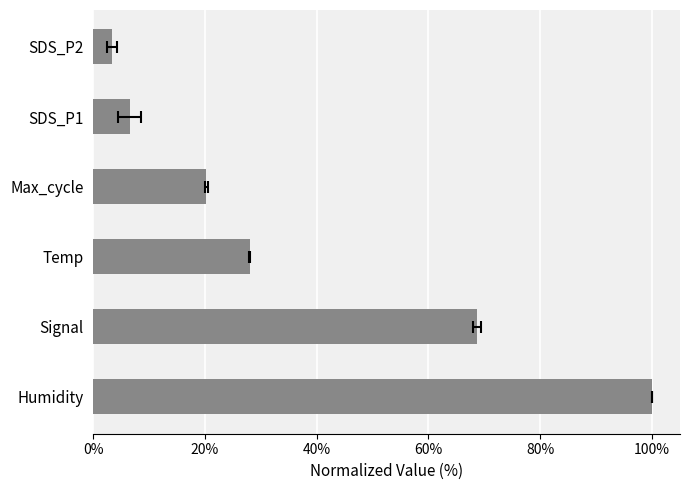

Reading left to right, what are all the values shown in this chart?

100.0	68.7	28.0	20.3	6.5	3.3